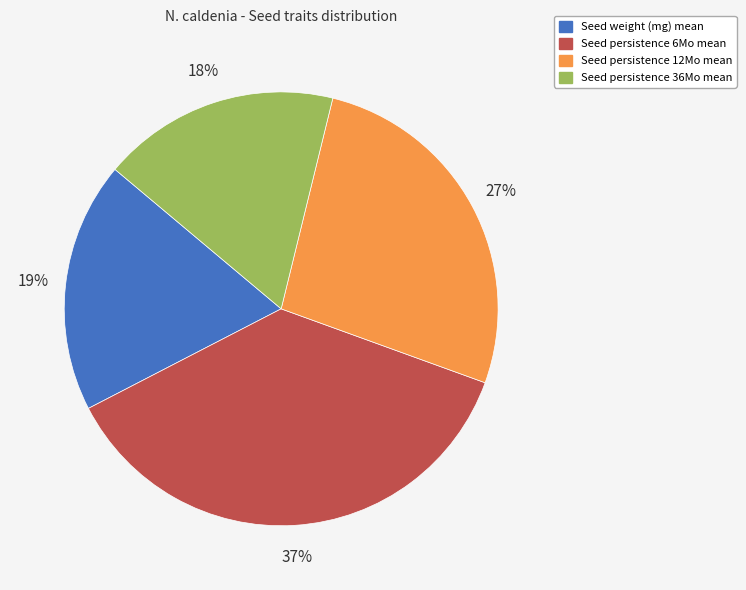

Is there any slice that represents more than half of the pie?

No